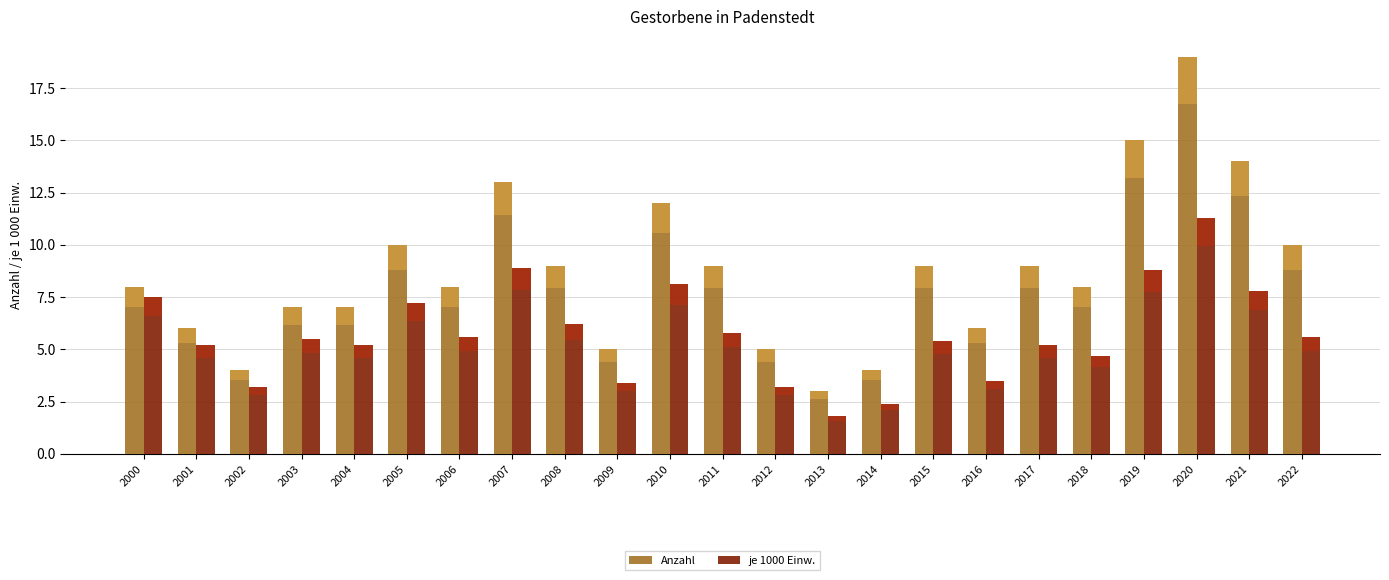

At 2010, list the series in order from smallest to largest.

je 1000 Einw., Anzahl